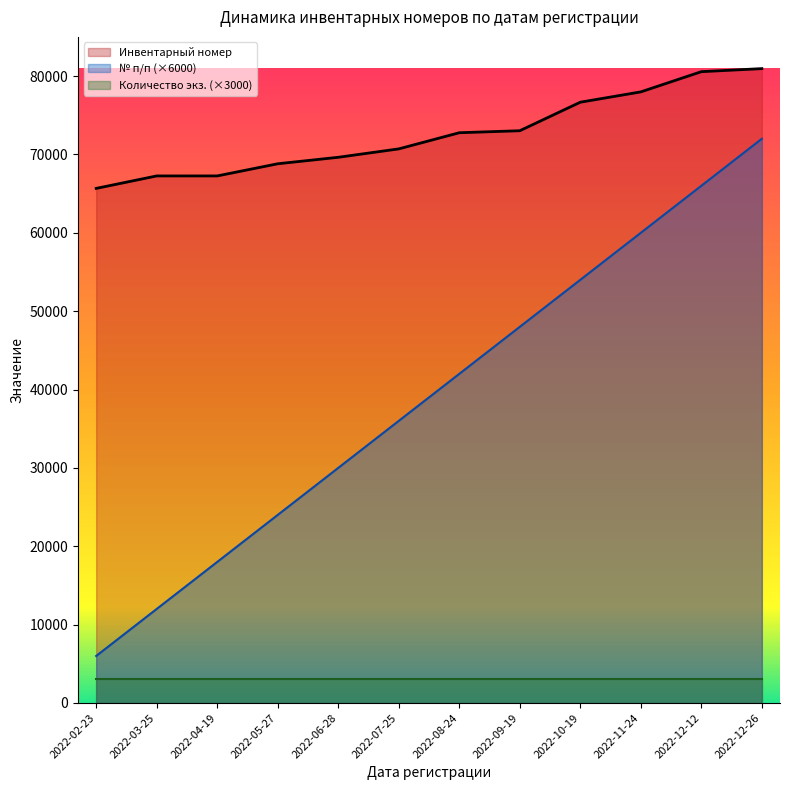

True or false: Инвентарный номер and № п/п intersect in this chart.

False